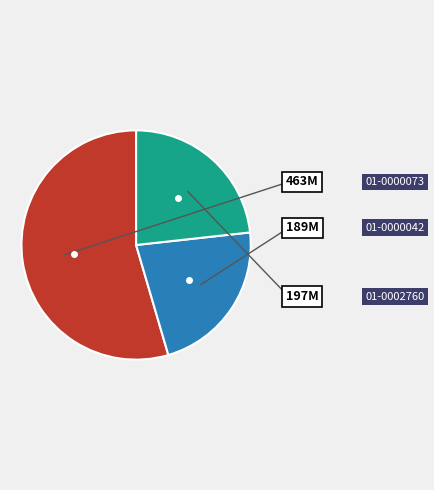

Does any single category account for the majority?

Yes